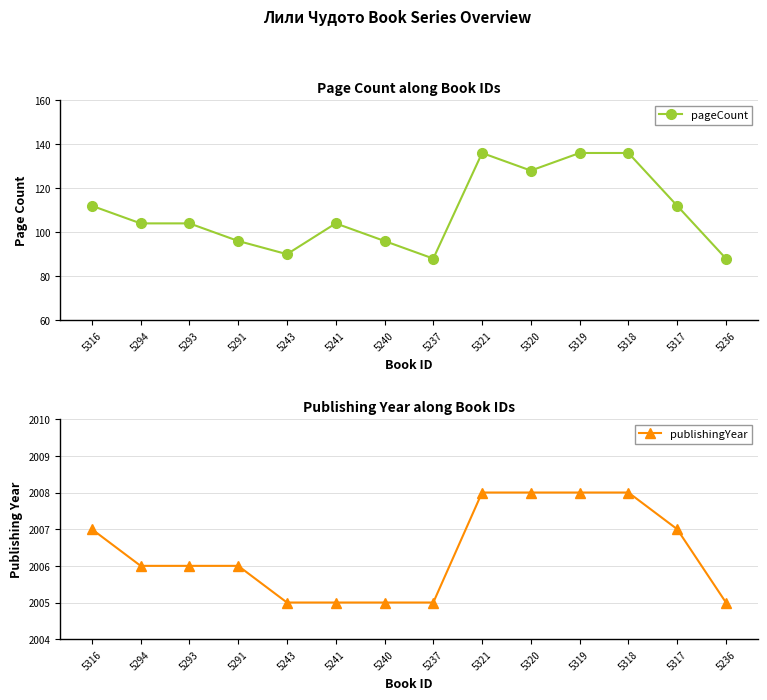

Reading left to right, extract all data points from this chart.

pageCount: 5316=112	5294=104	5293=104	5291=96	5243=90	5241=104	5240=96	5237=88	5321=136	5320=128	5319=136	5318=136	5317=112	5236=88
publishingYear: 5316=2007	5294=2006	5293=2006	5291=2006	5243=2005	5241=2005	5240=2005	5237=2005	5321=2008	5320=2008	5319=2008	5318=2008	5317=2007	5236=2005